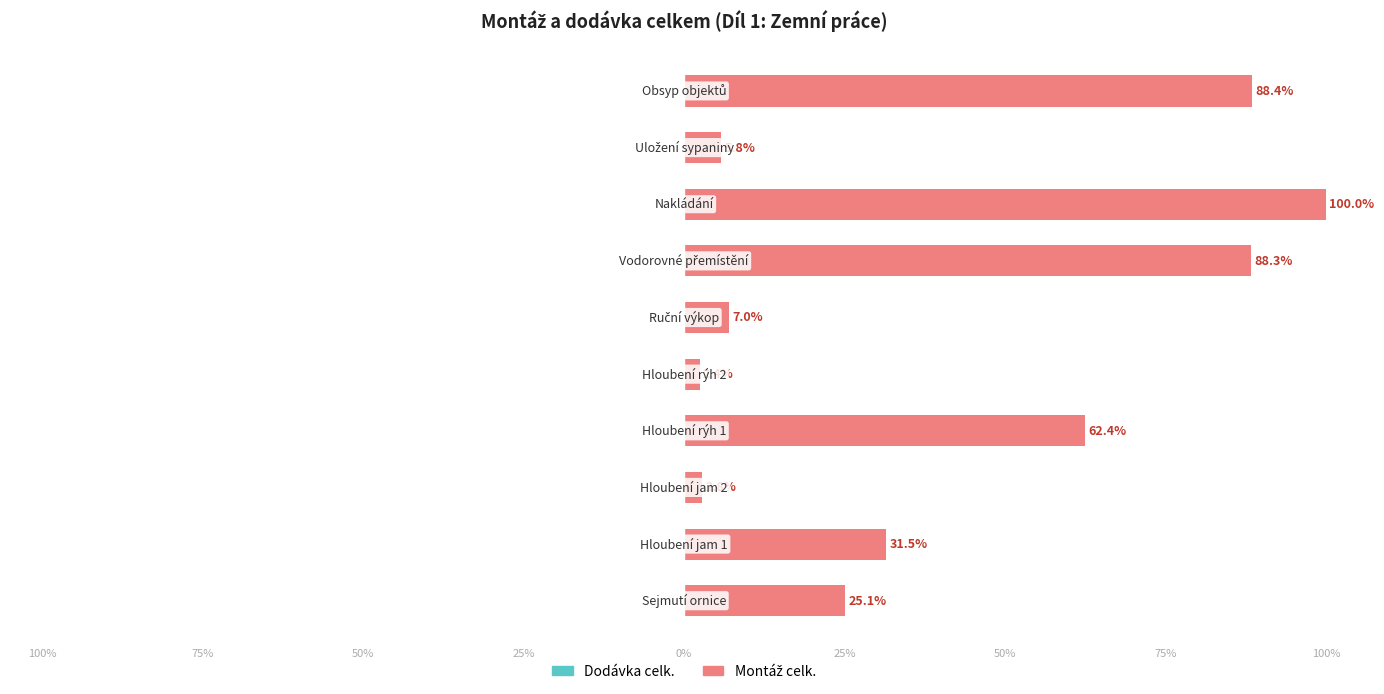

Does the chart contain any negative values?

No